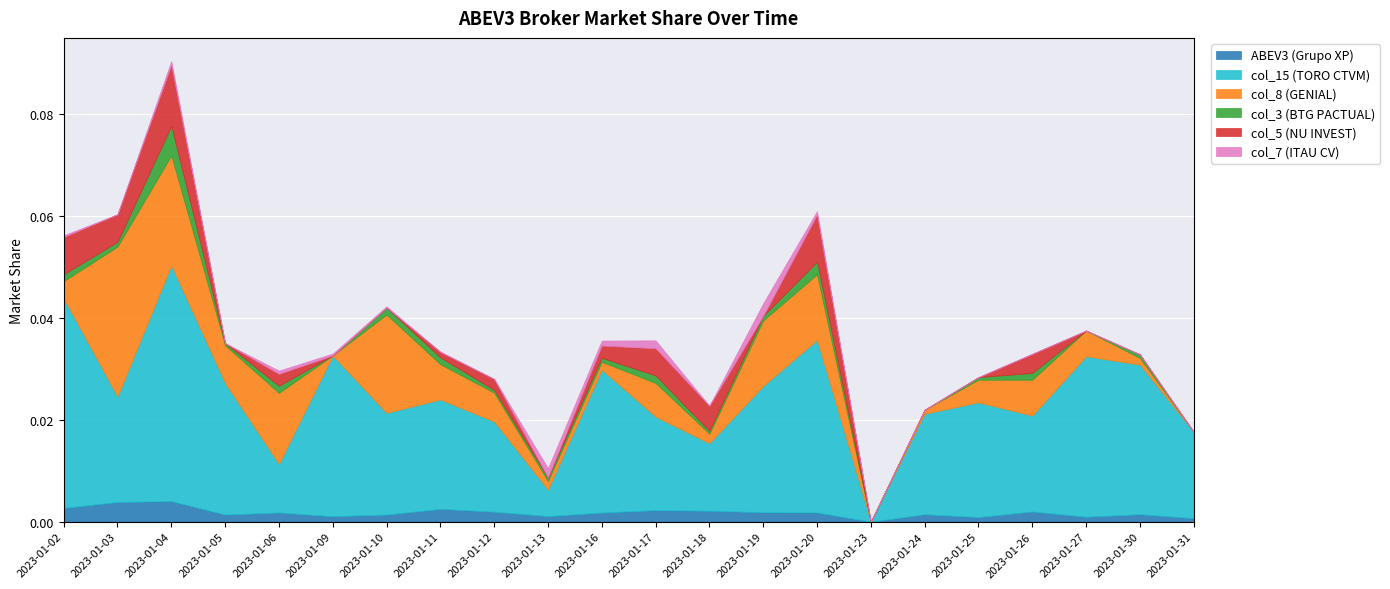

At which category is the sum across all series the highest?

2023-01-04